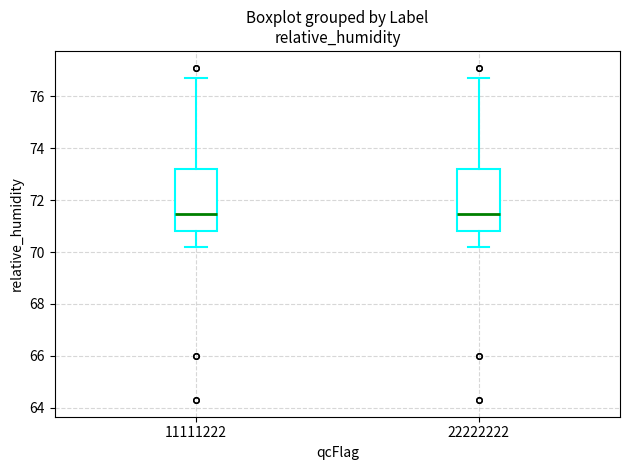

Where does the upper whisker of the box at x = 22222222 end on the y-axis? The values are not printed on the chart, so give them approximately, as read against the axis.

76.8